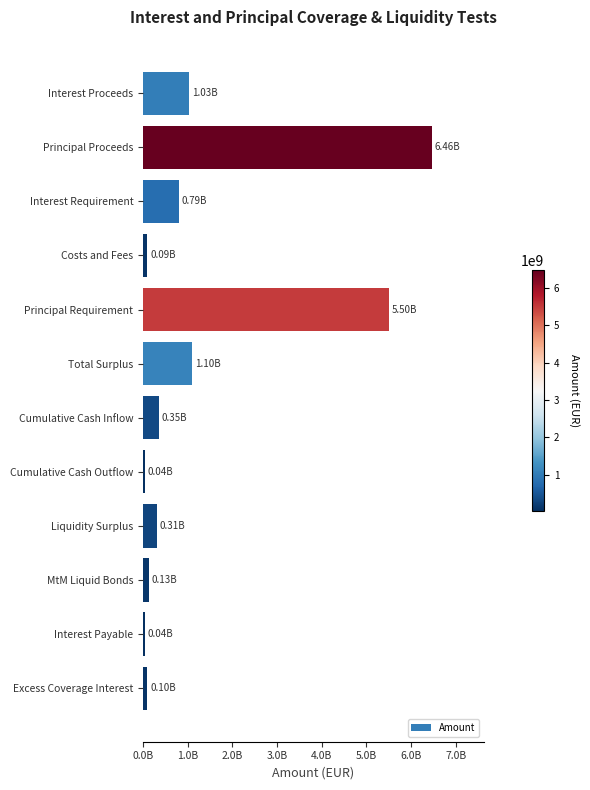

What is the minimum value shown in the chart?

36806081.1